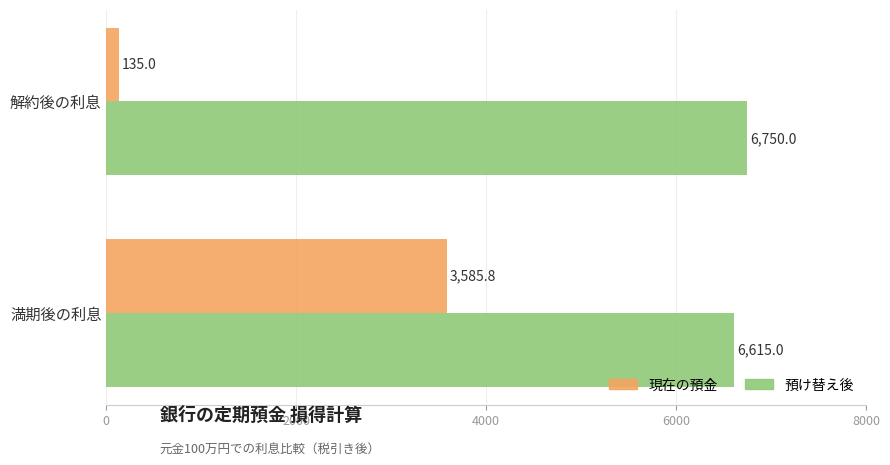

How many data points does each series have?

2